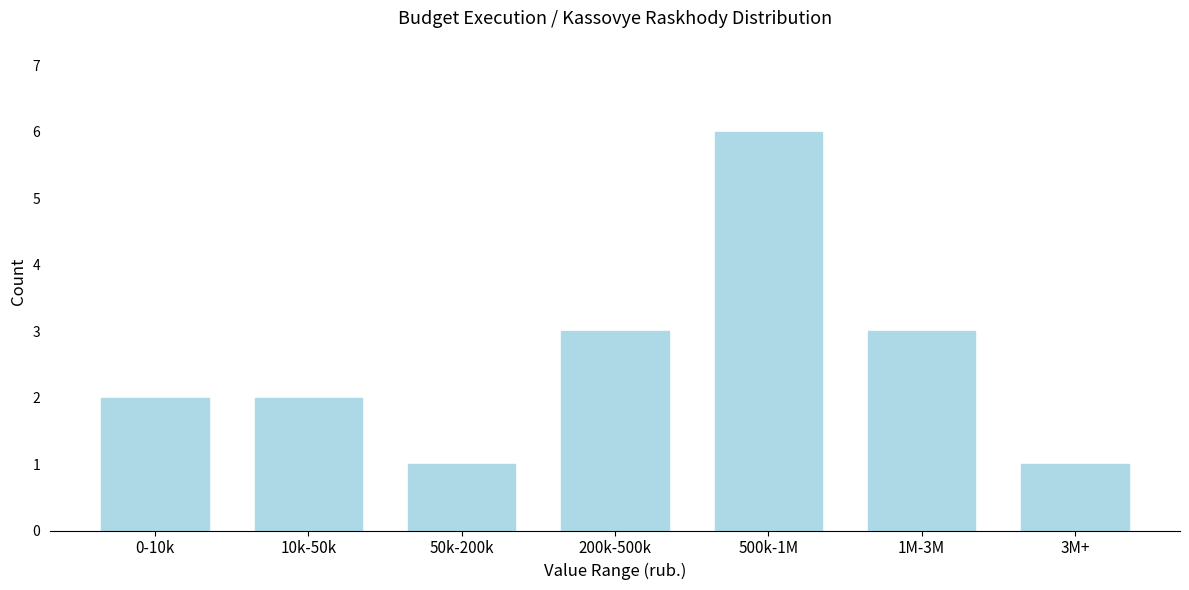

Reading left to right, extract all data points from this chart.

2	2	1	3	6	3	1